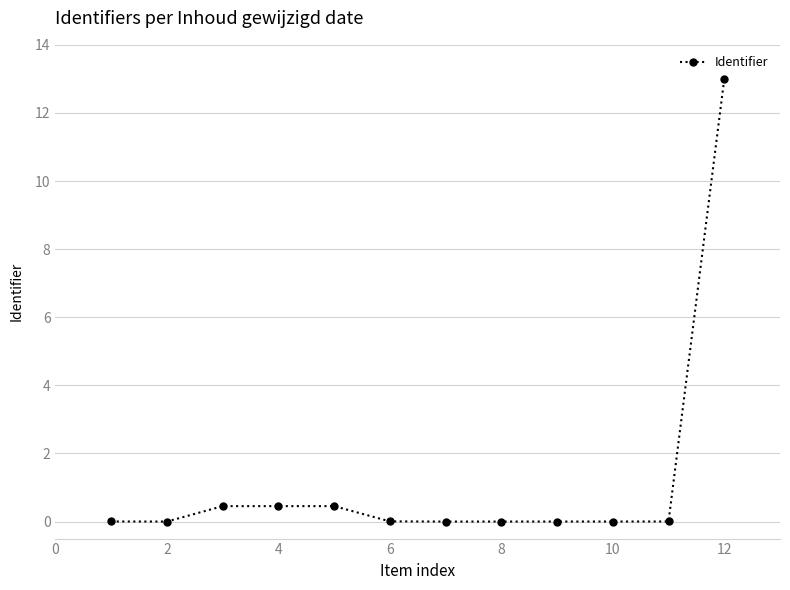

True or false: there are more than 0 points higher than both neighbors.

True